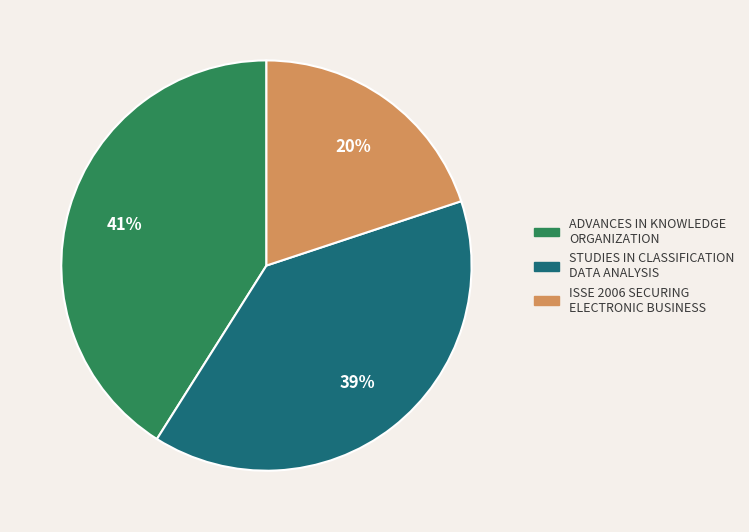

To the nearest percent, what is the average slice percentage?

33%